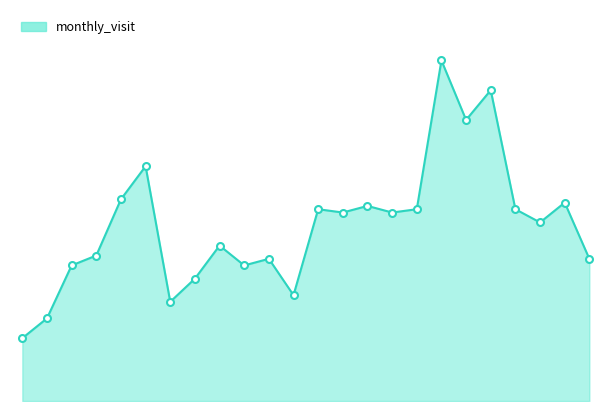

Which series changed the most between 10 and 11?

monthly_visit_line